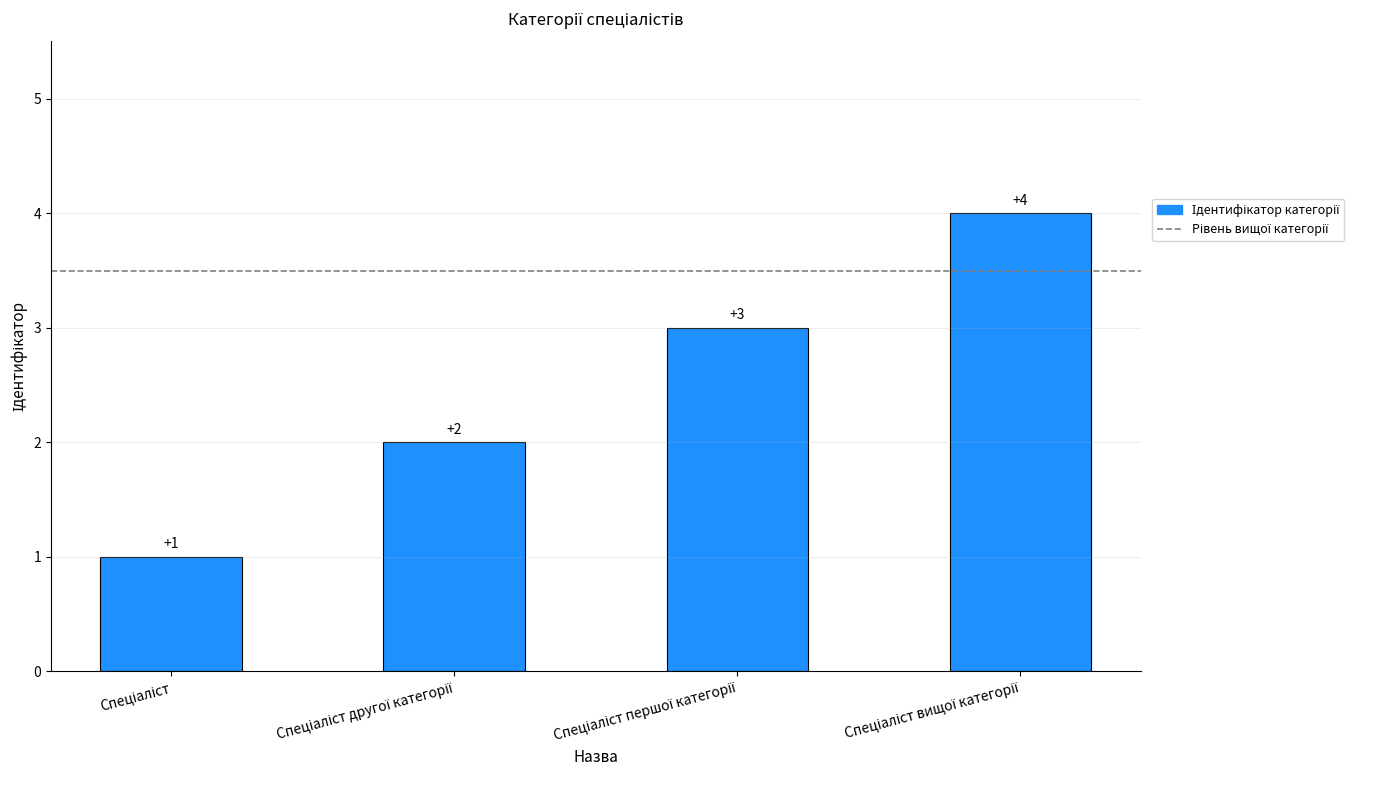

How many values are between 2 and 4?

3